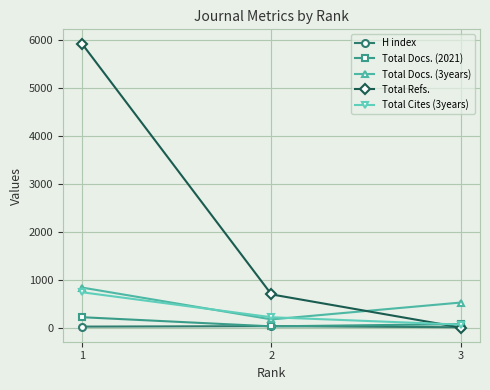

Which series has the largest total across all categories?

Total Refs.